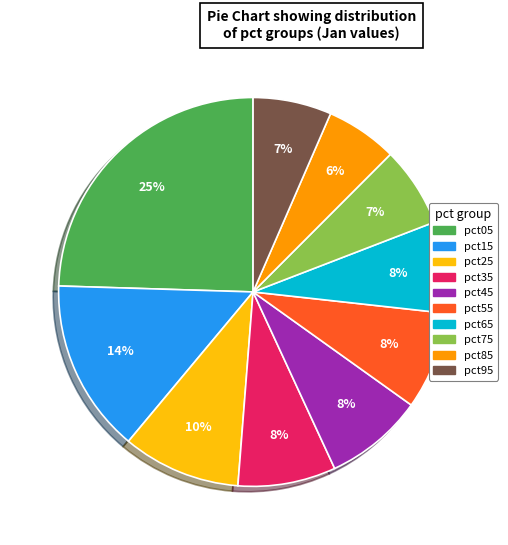

Is it true that pct35 is 8% of the pie?

True